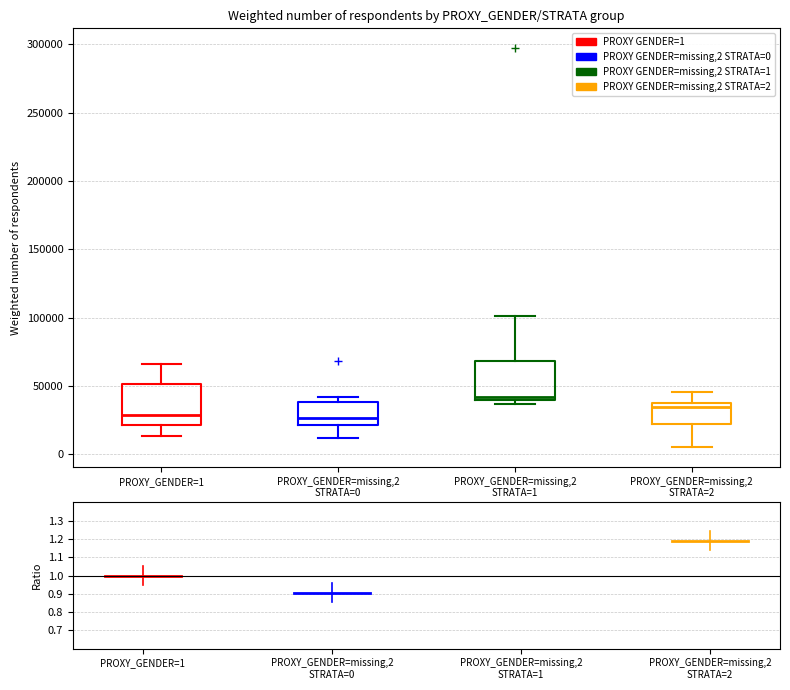

Where does the upper whisker of the box for PROXY_GENDER=missing,2 STRATA=1 end on the y-axis? The values are not printed on the chart, so give them approximately, as read against the axis.

100000